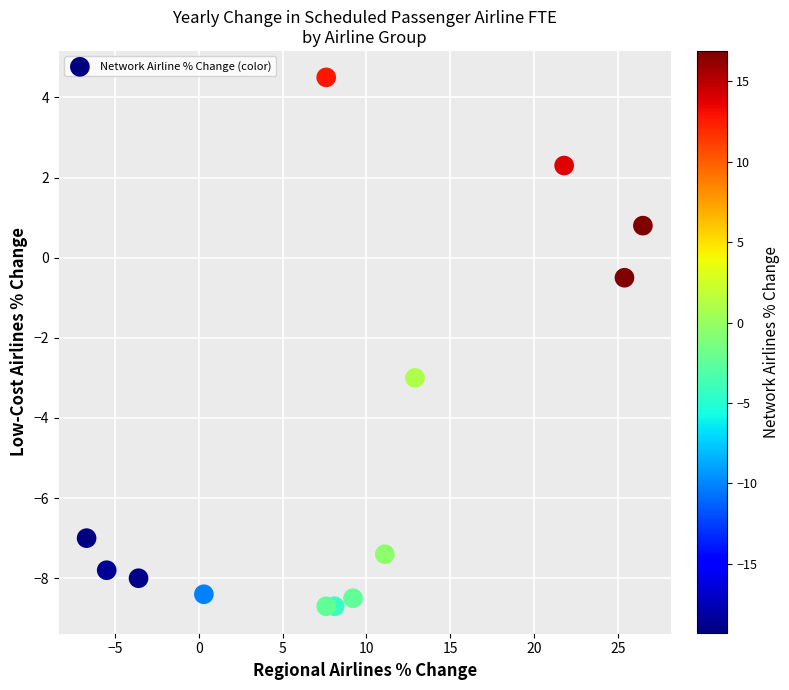

What is the range of Y values (max minus min)?

13.2